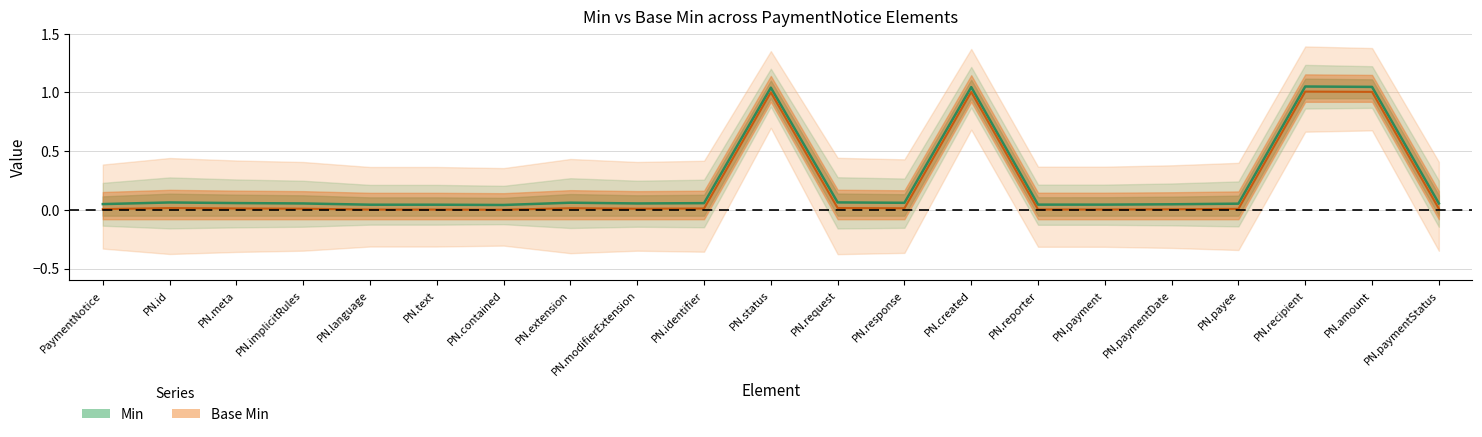

Does the chart display data point markers on the line(s)?

No